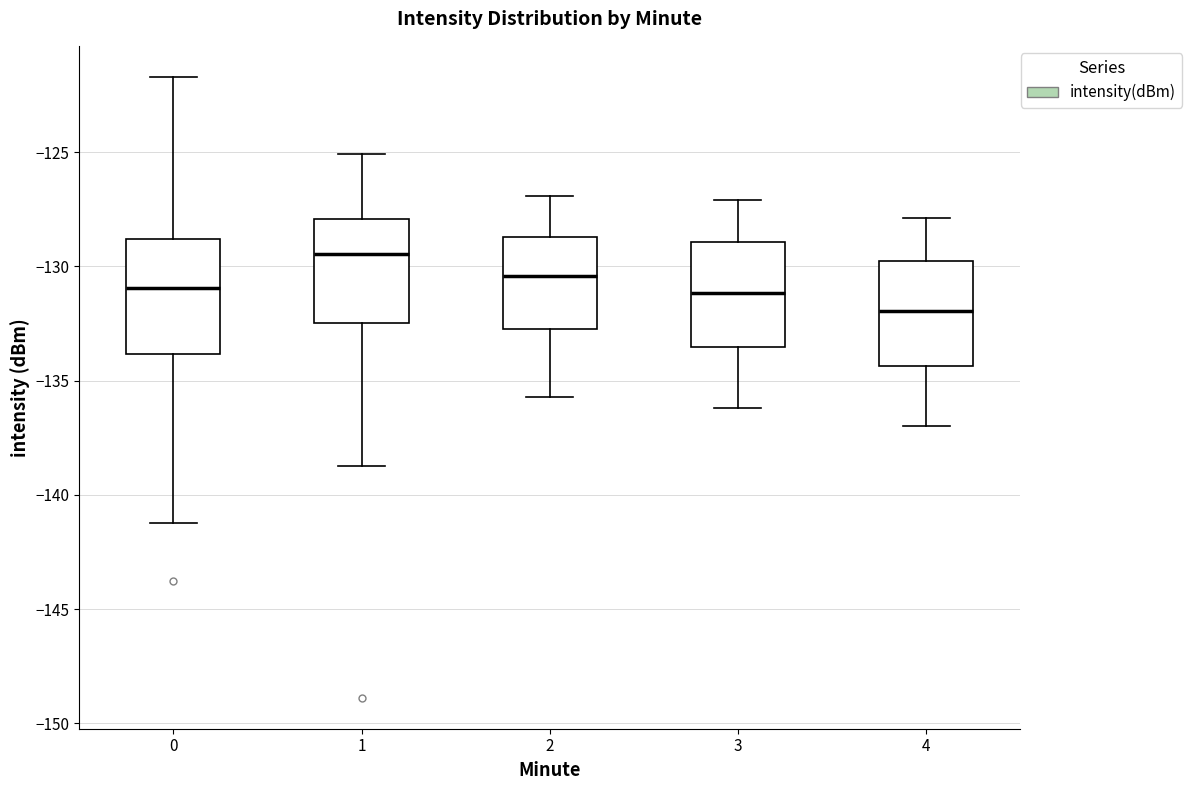

Which box's median line is the highest?

1